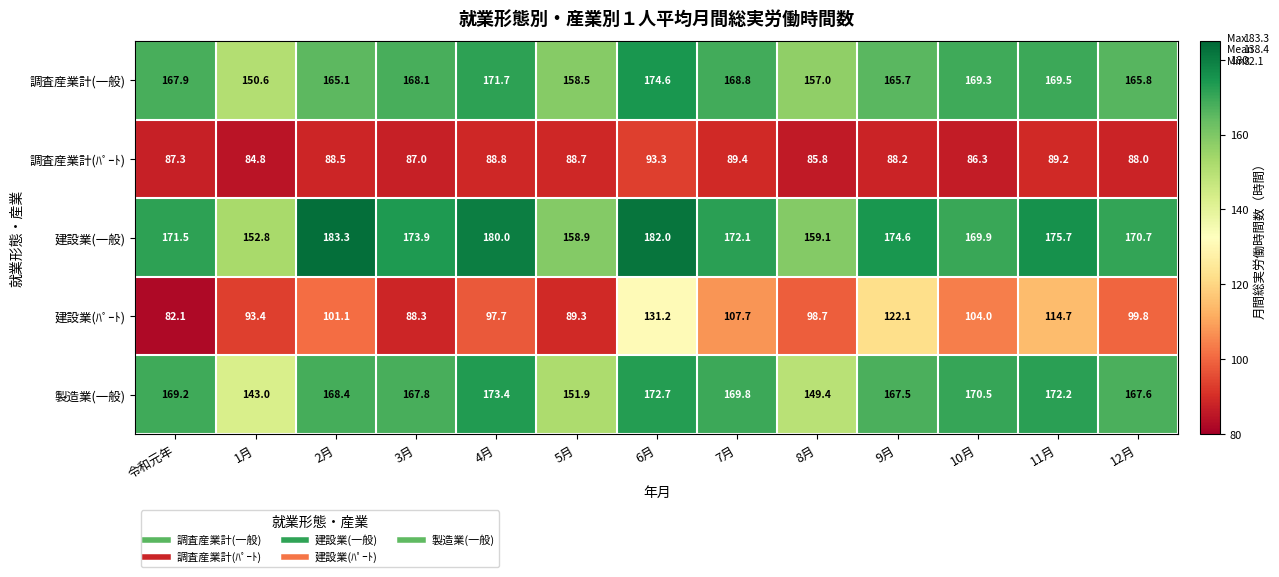

At which category is the sum across all series the highest?

6月